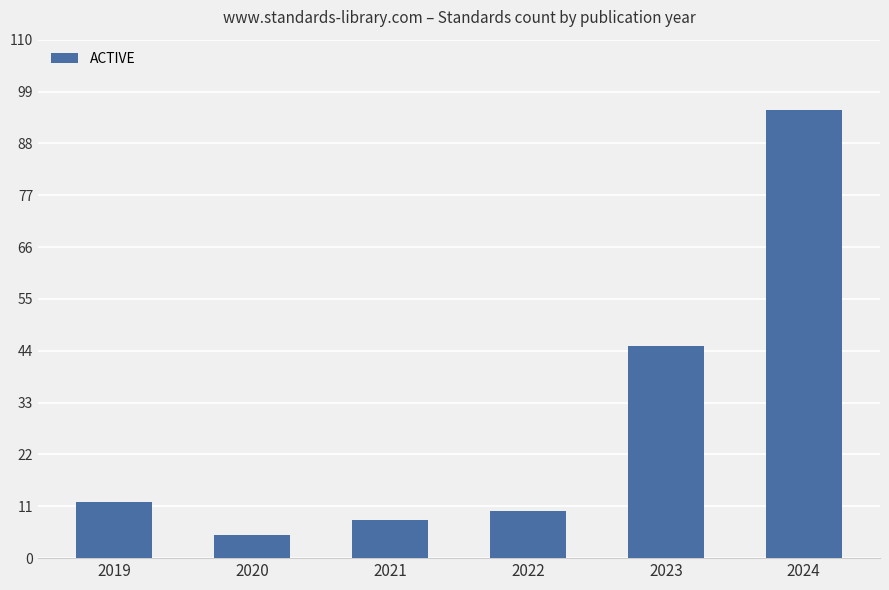

What is the difference between the maximum and minimum values?

90